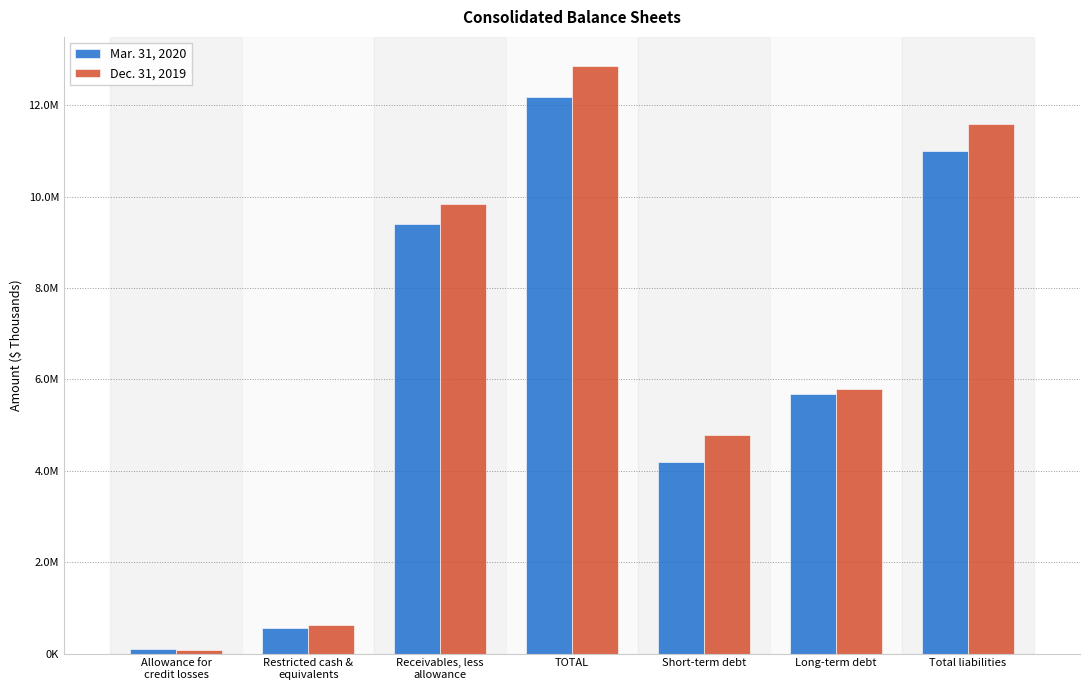

List the series in order of their overall mean, highest first.

Dec. 31, 2019, Mar. 31, 2020